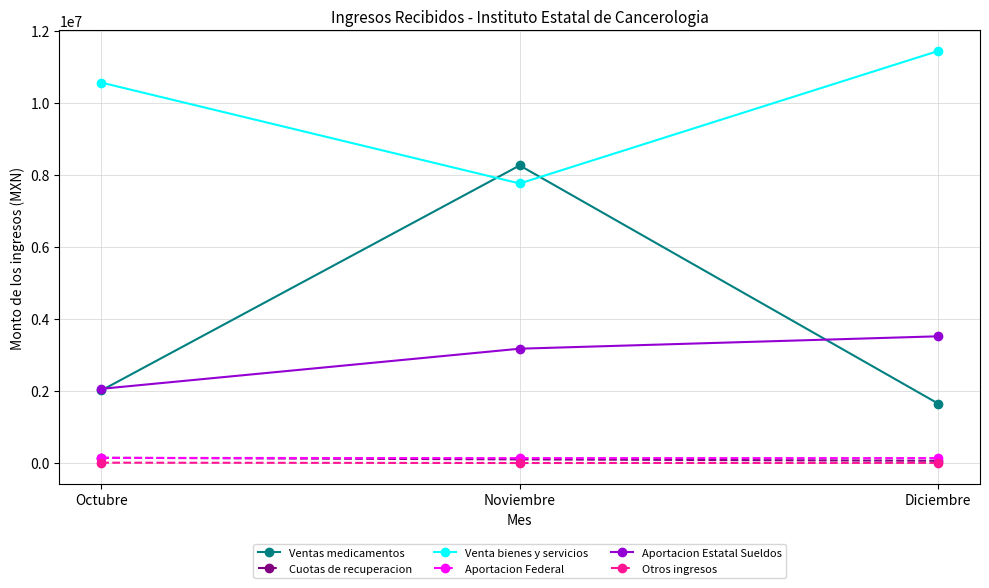

Which category has the highest value in the Venta bienes y servicios series?

Diciembre